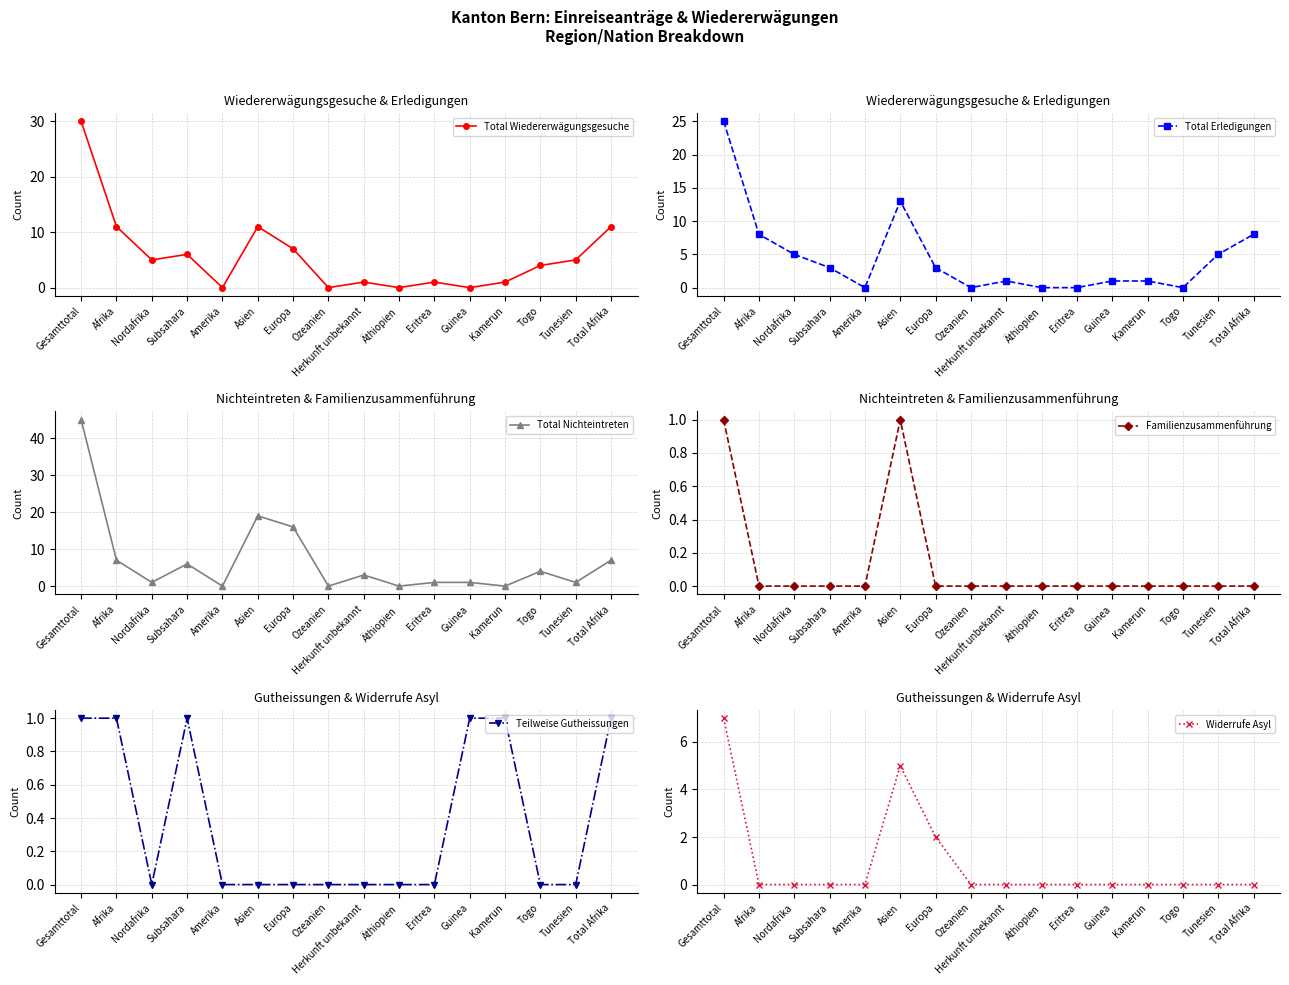

True or false: Total Erledigungen has a value of 5 at Subsahara.

False